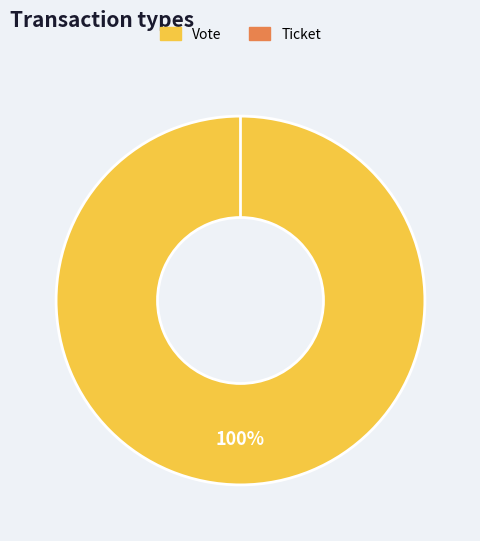

To the nearest percent, what is the average slice percentage?

50%